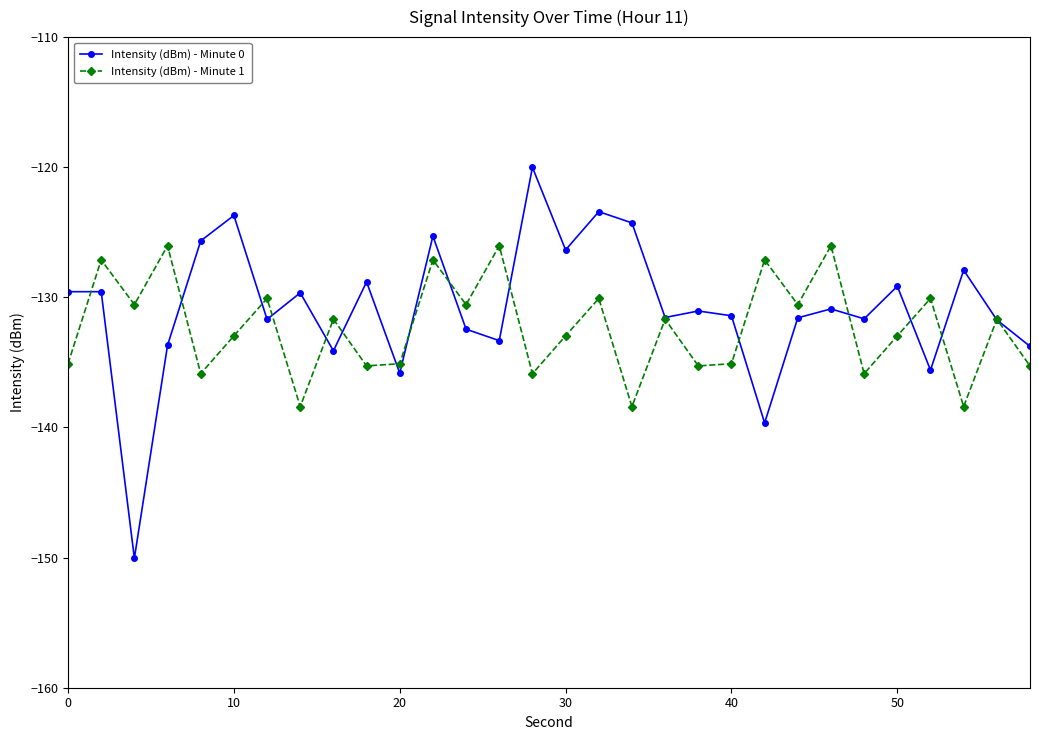

How many series are shown in this chart?

2